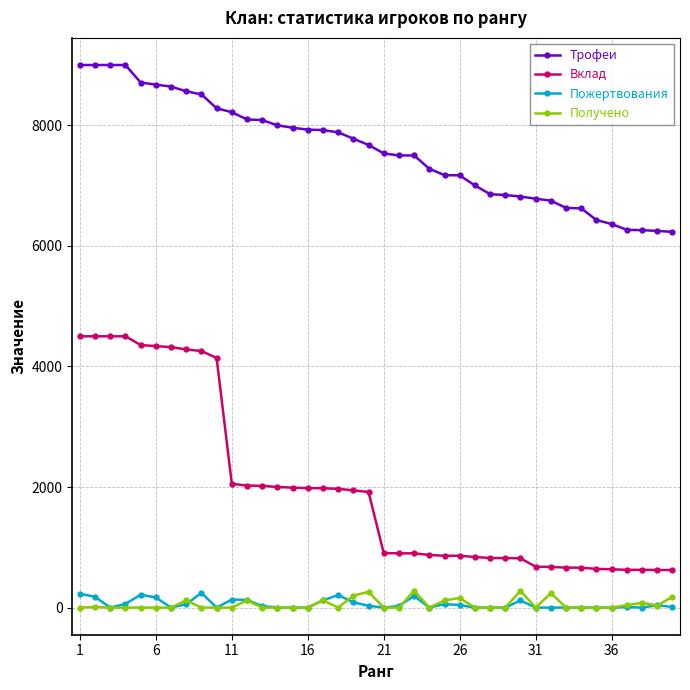

True or false: Пожертвования and Трофеи intersect in this chart.

False